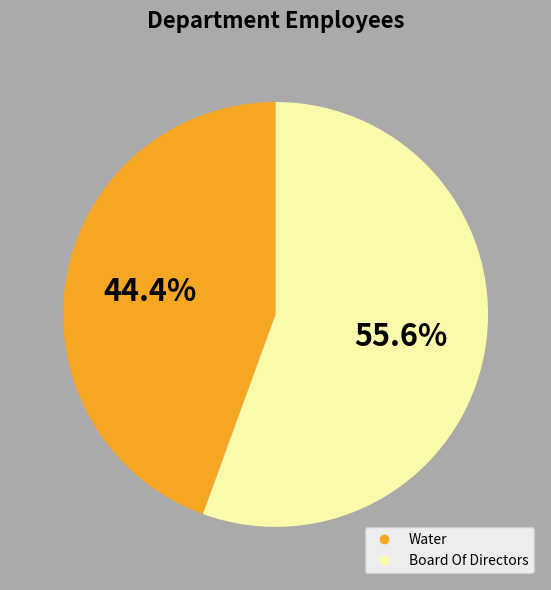

What is the total percentage of Board Of Directors and Water?

100.0%